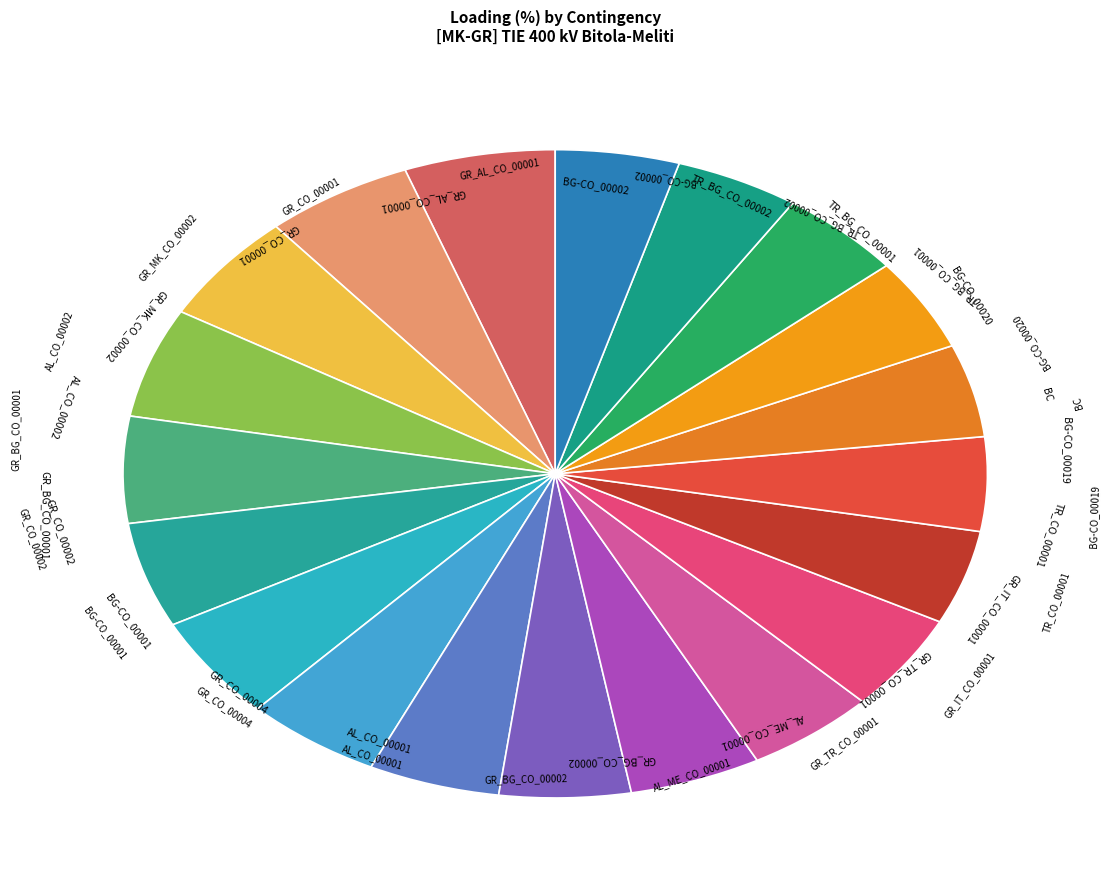

Is there a majority slice in this chart?

No